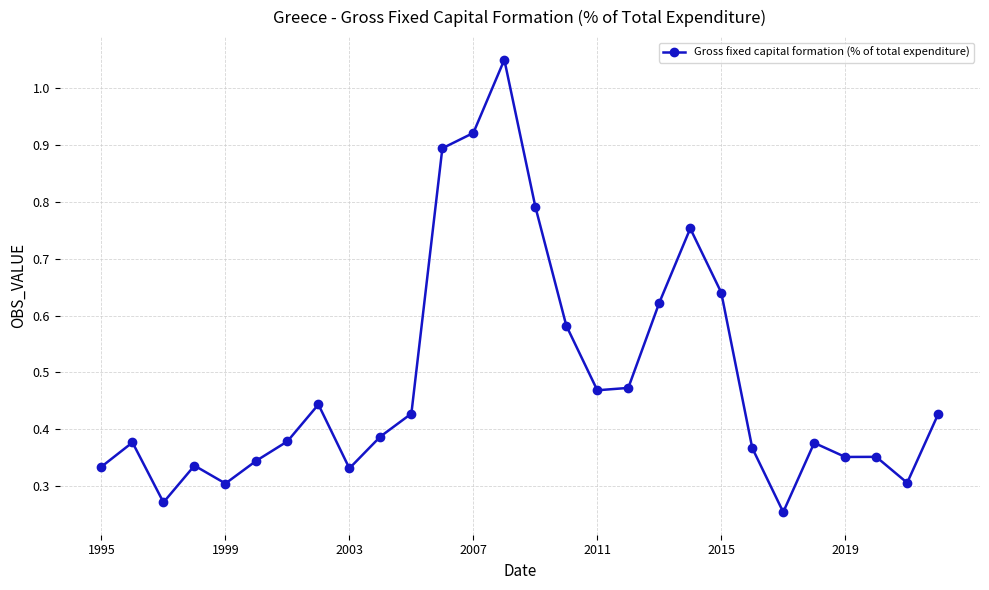

What is the difference between the second highest and minimum values?

0.7